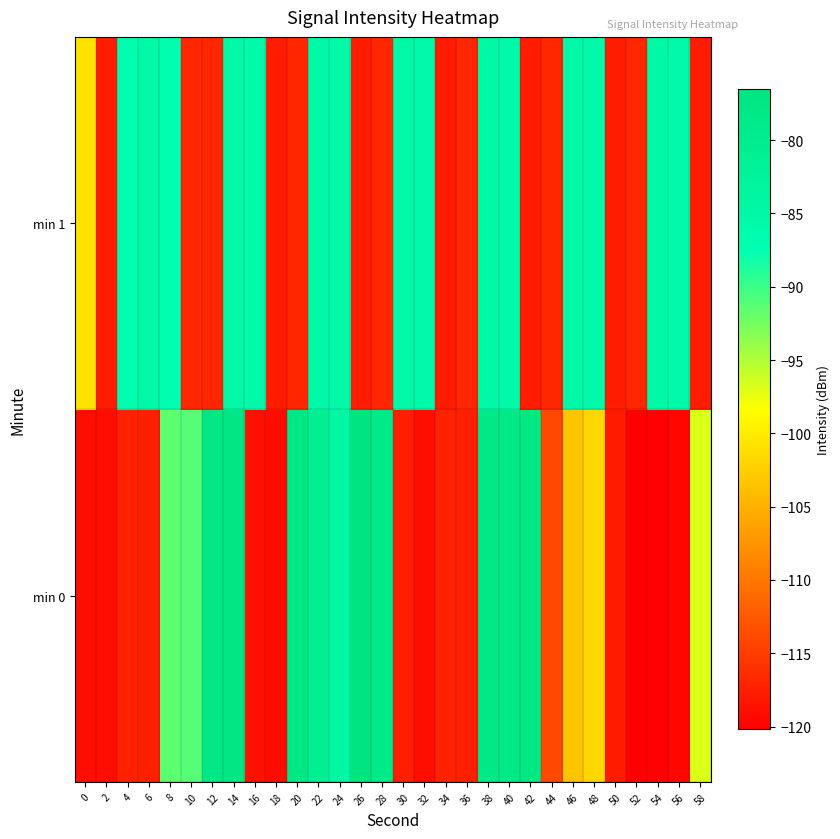

Which series has the largest total across all categories?

min 1